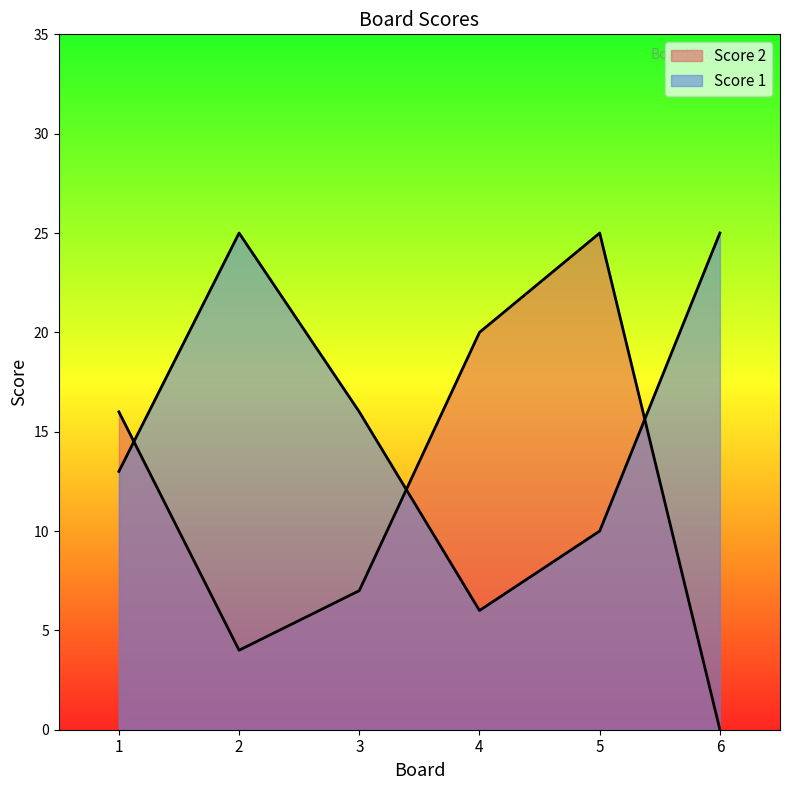

How many lines are shown in the chart?

2